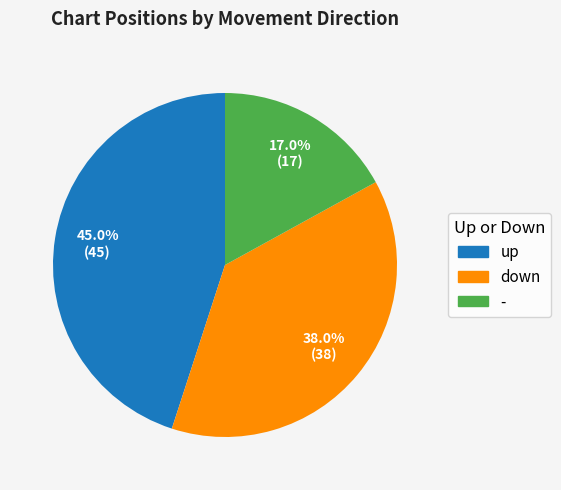

Does any single category account for the majority?

No